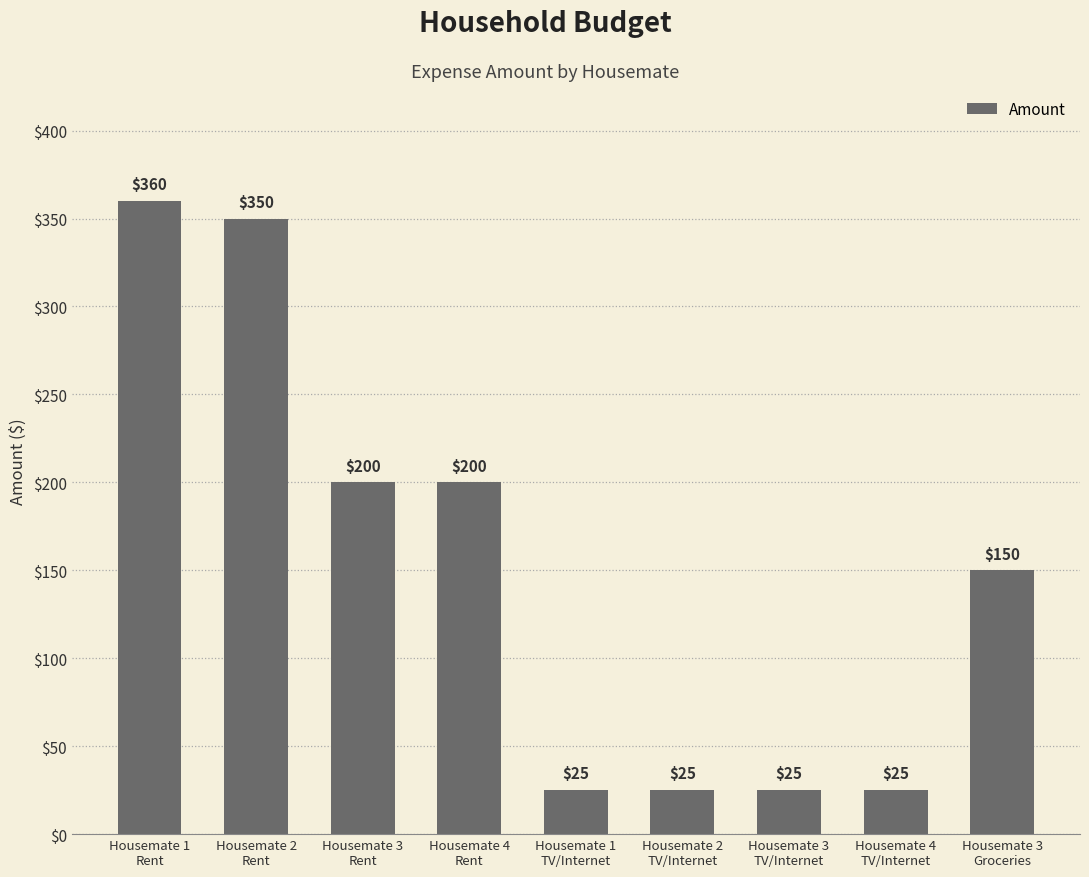

Reading right to left, extract all data points from this chart.

Housemate 3
Groceries=150	Housemate 4
TV/Internet=25	Housemate 3
TV/Internet=25	Housemate 2
TV/Internet=25	Housemate 1
TV/Internet=25	Housemate 4
Rent=200	Housemate 3
Rent=200	Housemate 2
Rent=350	Housemate 1
Rent=360